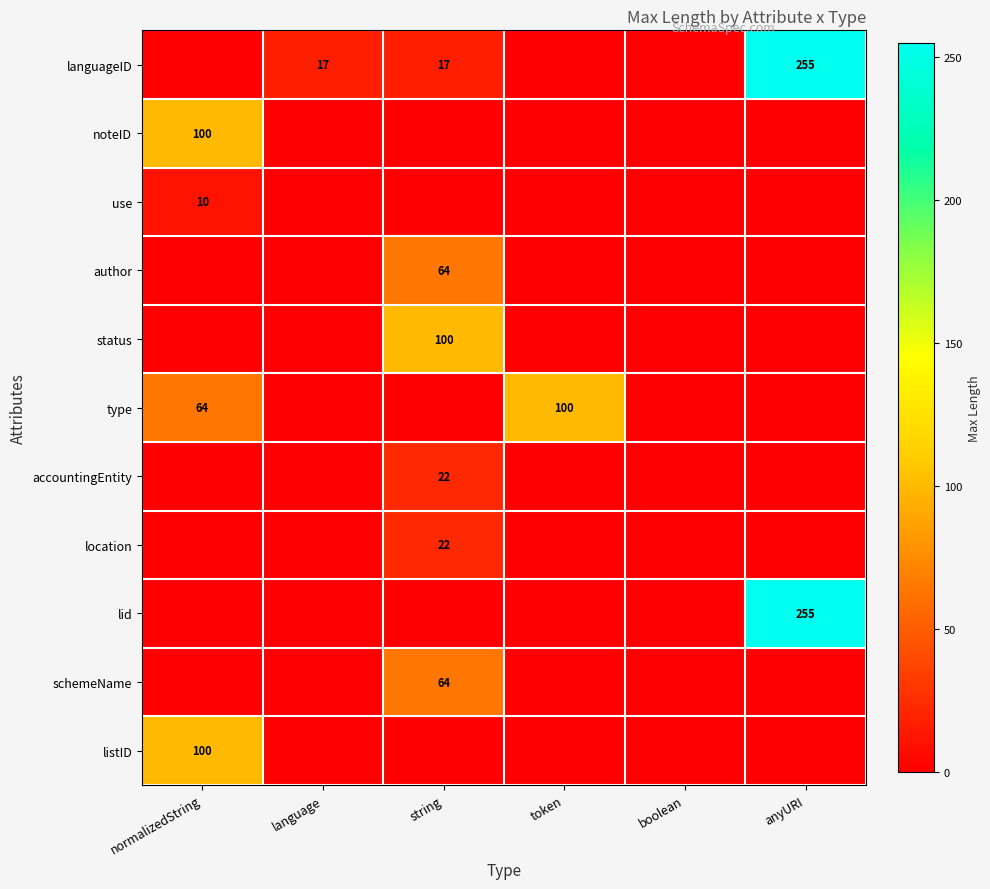

At how many categories does at least one series exceed 41?

4